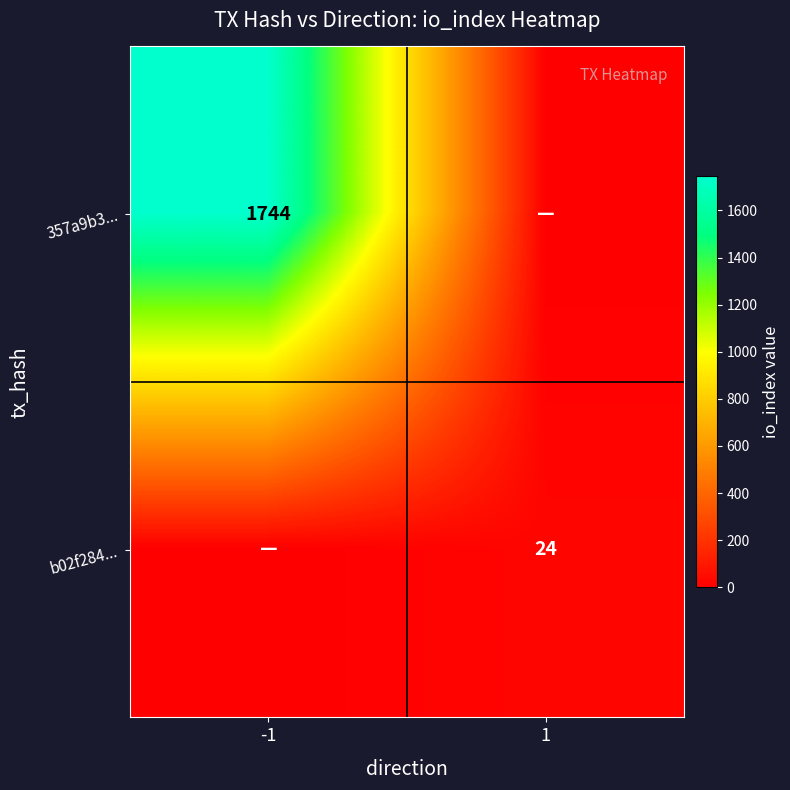

True or false: 357a9b3... has a value of 1744 at -1.

True